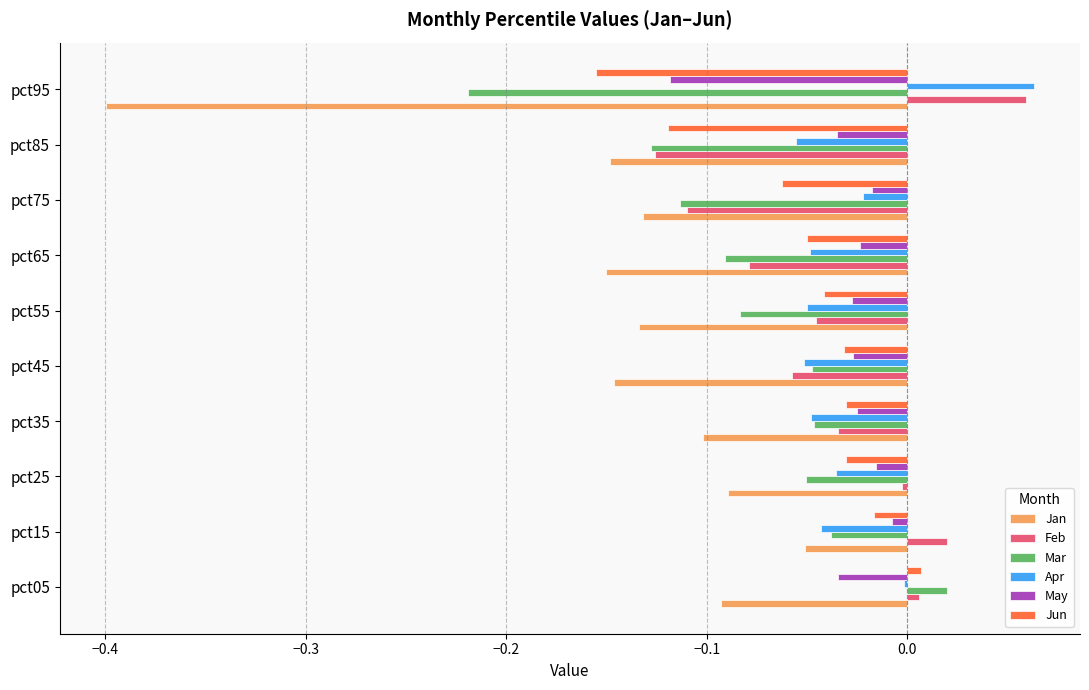

Which category has the highest value across all series?

pct95